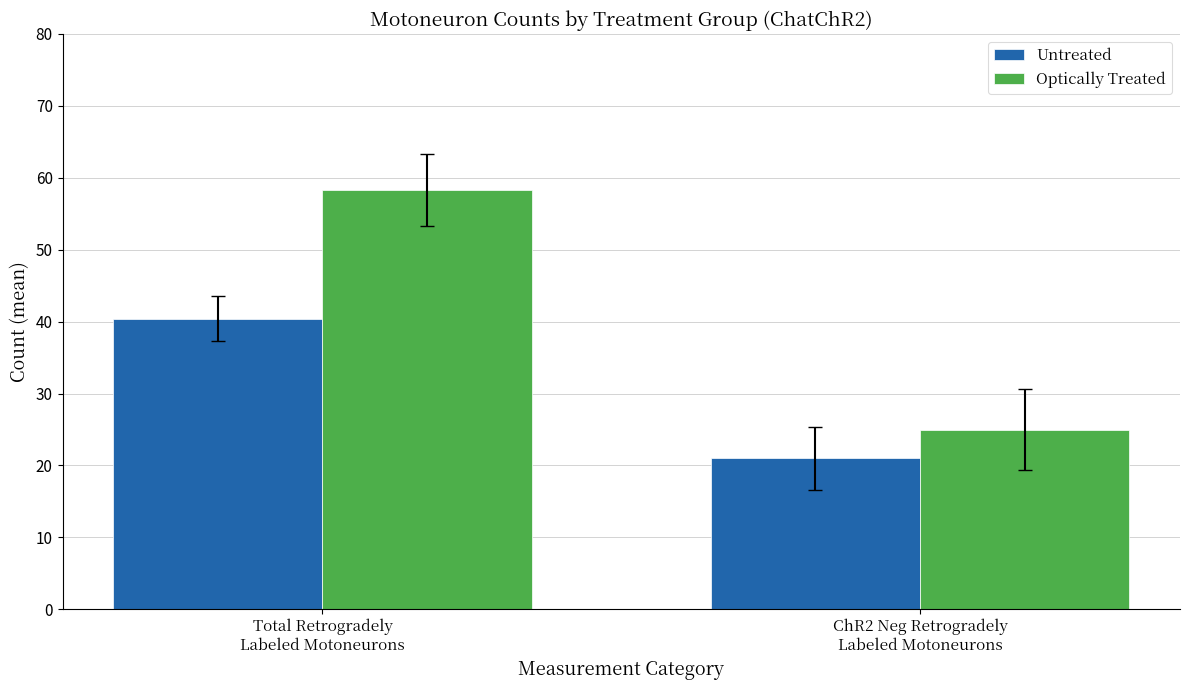

What is the minimum value for Optically Treated?

25.0